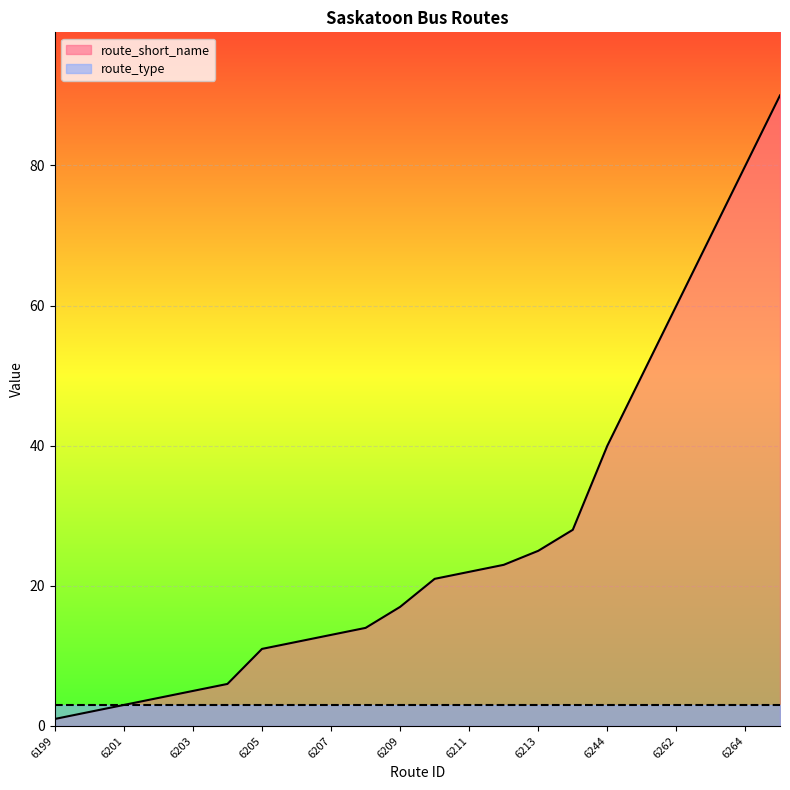

What is the ratio of the value at 6263 to the value at 6262?

1.2